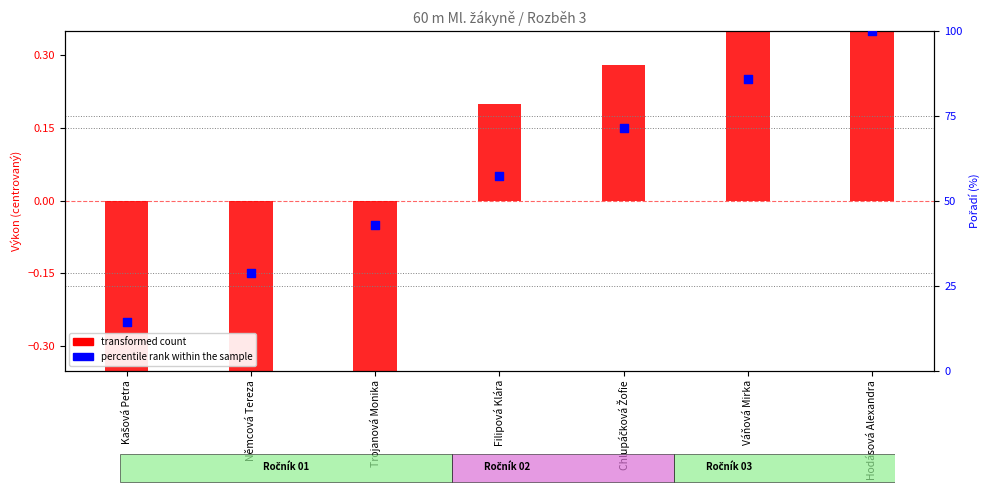

Which has a higher value, Váňová Mirka or Němcová Tereza?

Váňová Mirka